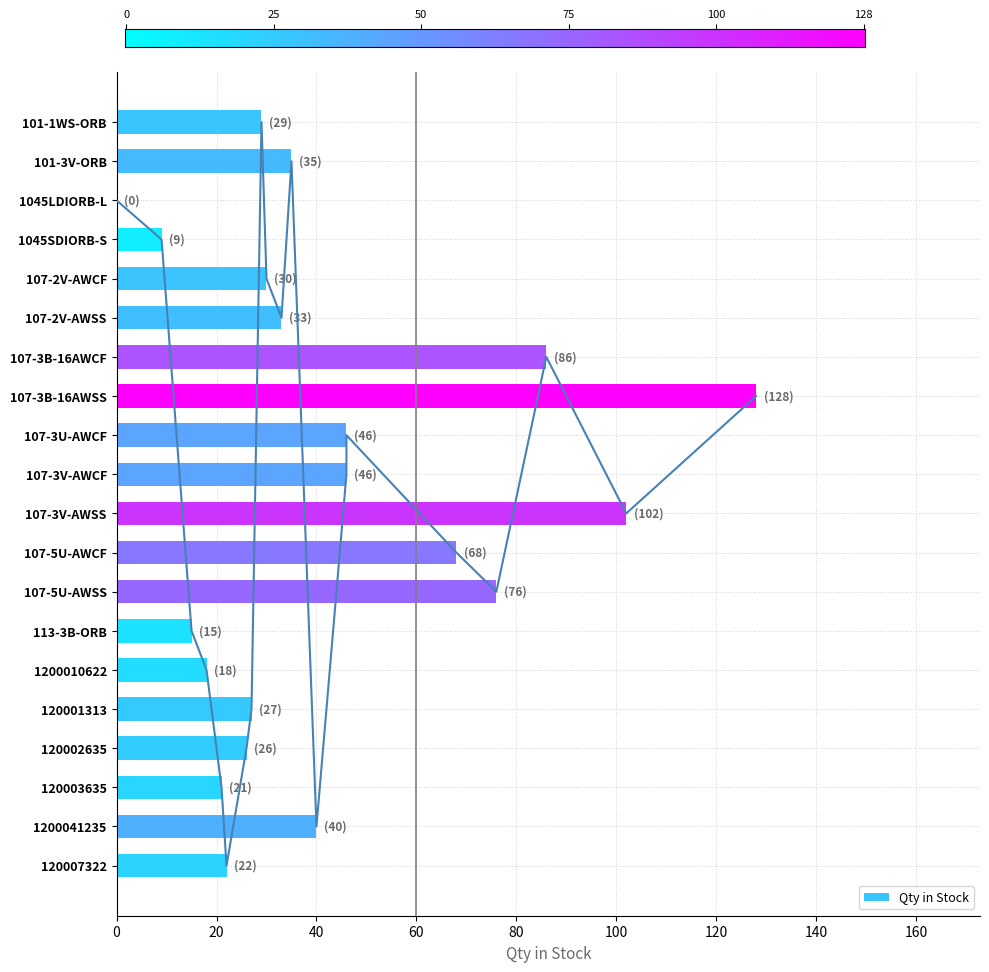

Which has a higher value, 1200041235 or 120001313?

1200041235